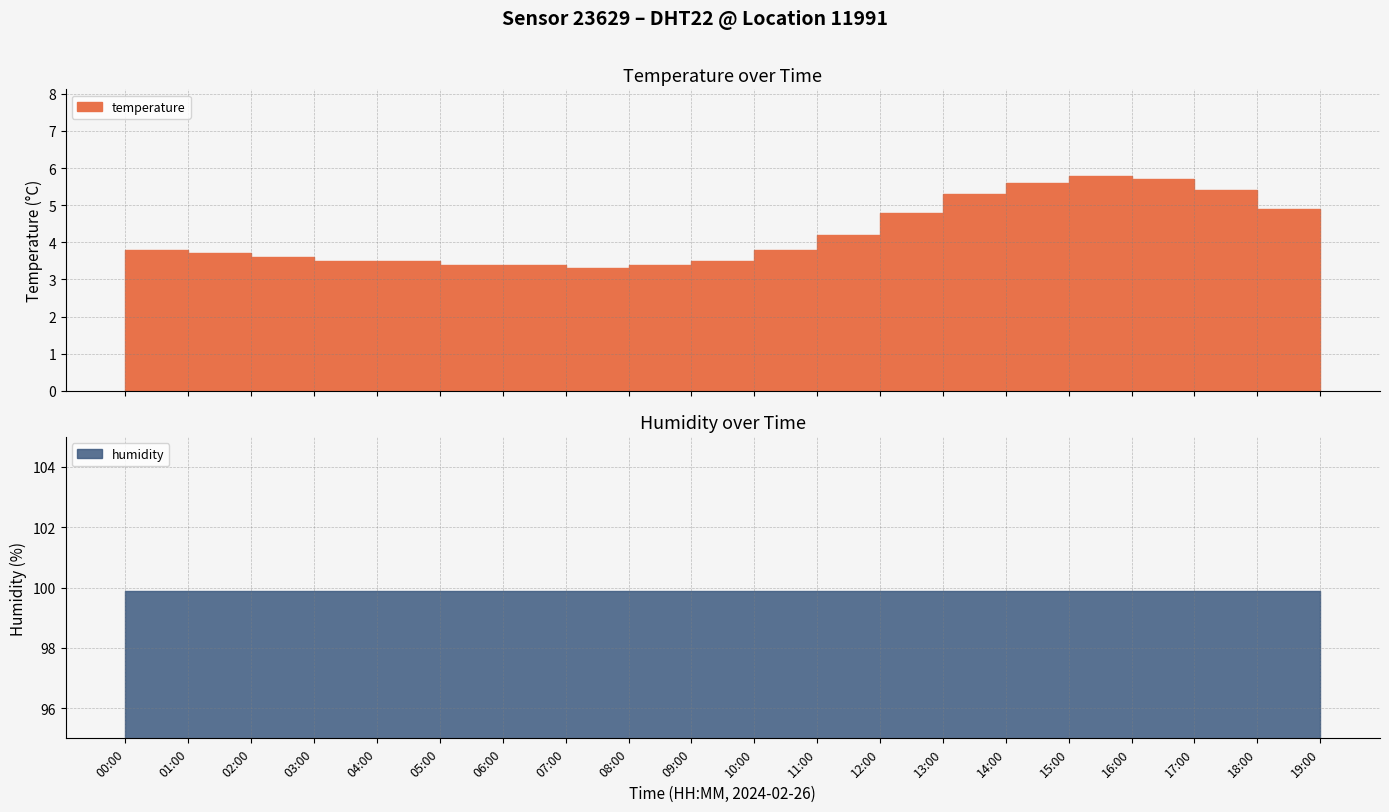

Read the humidity value at 09:00.

99.9